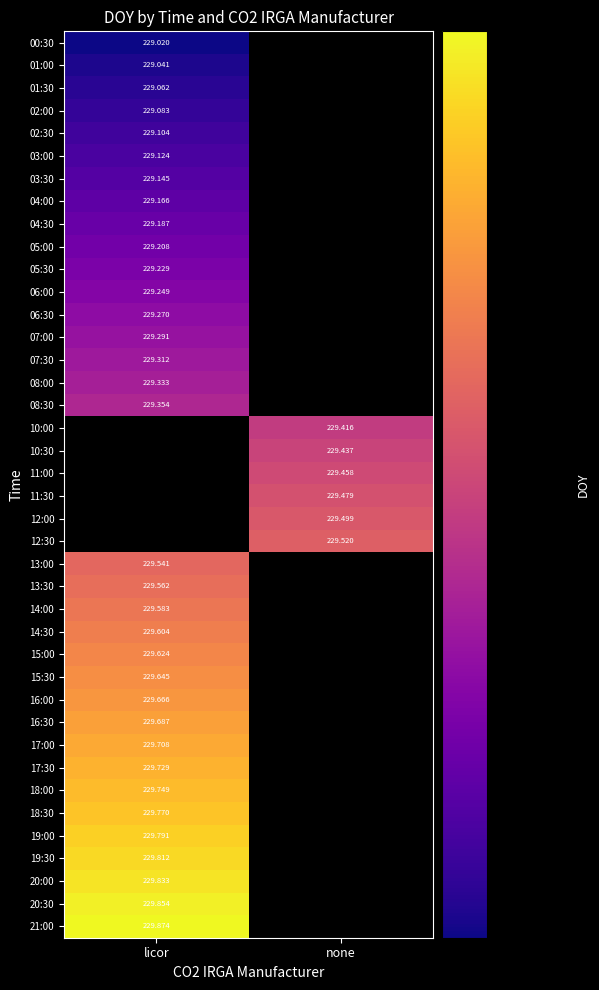

What is the maximum value shown in the chart?

229.9